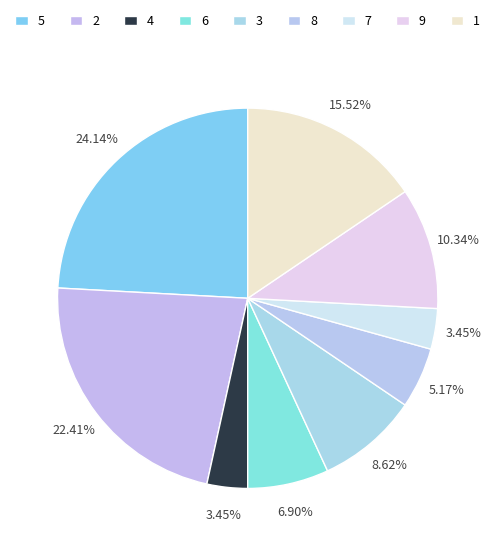

Between 4 and 3, which is larger?

3